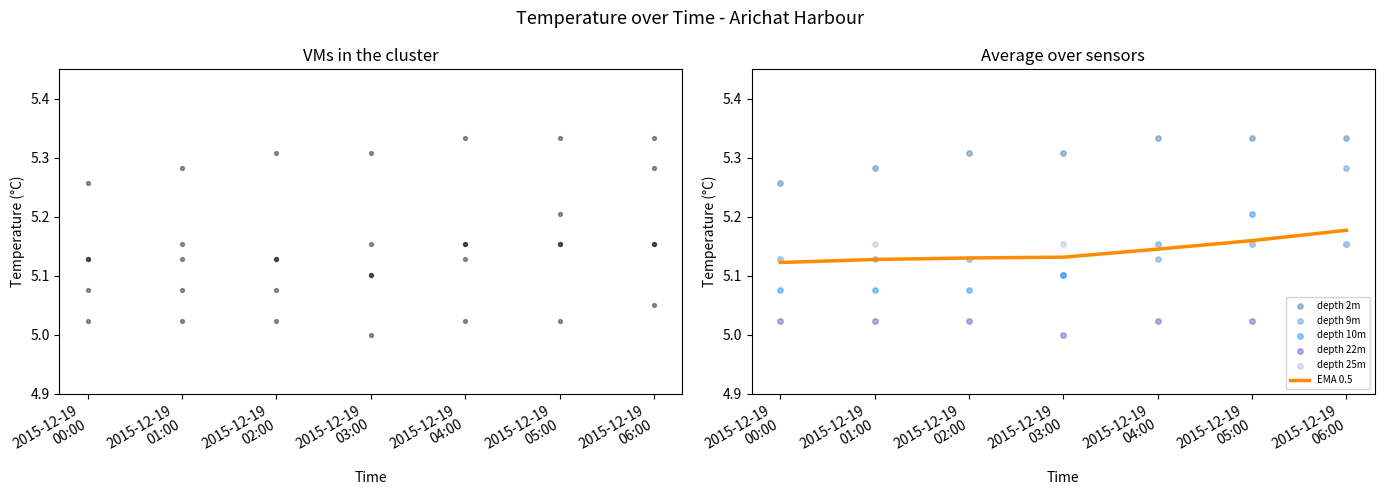

Which series has the largest total across all categories?

depth 2m